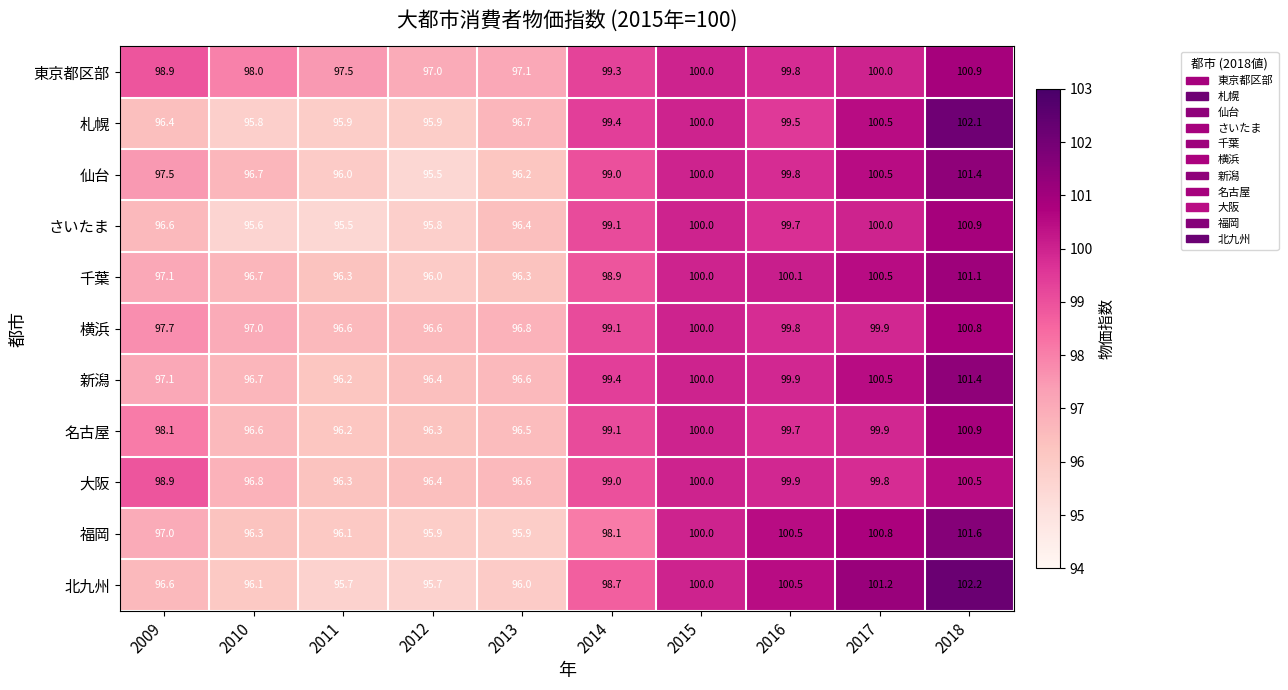

Where is 福岡 nearest to the value 98?

2014